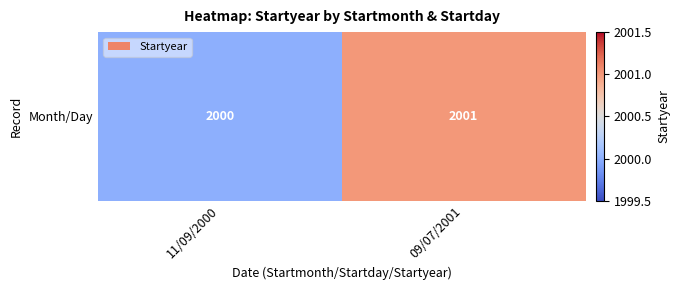

Which category has the lowest value across all series?

11/09/2000